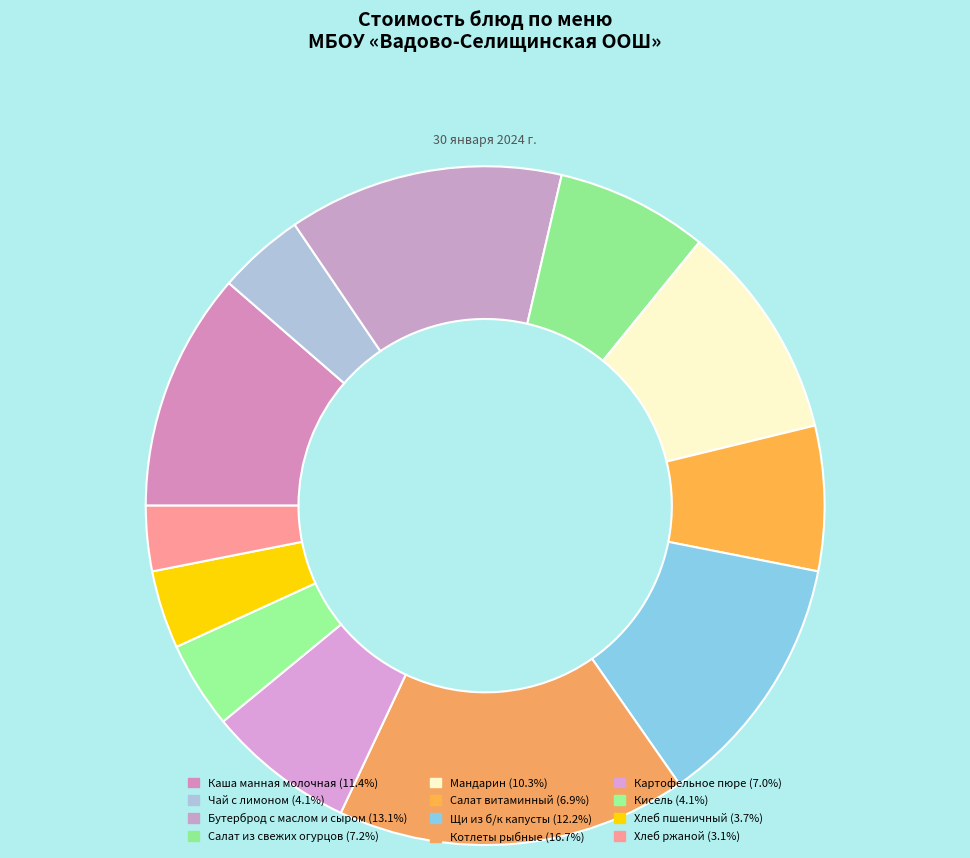

What percentage is the Хлеб пшеничный slice, to the nearest percent?

4%